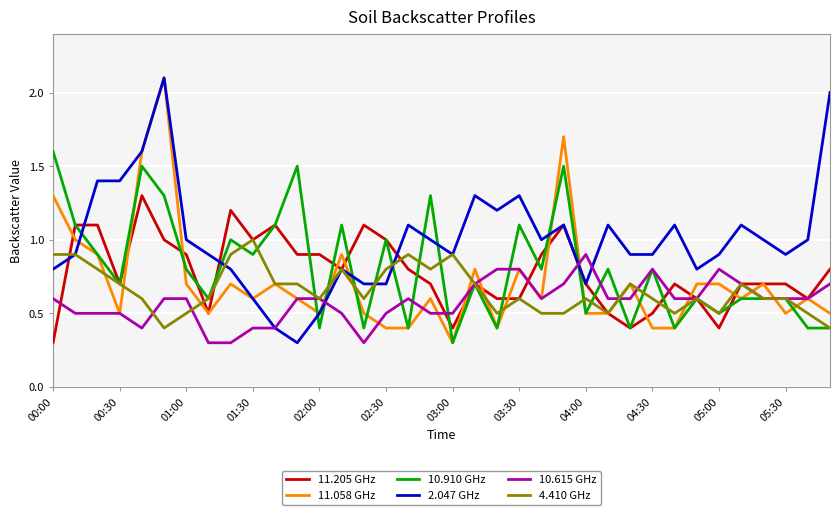

Which series has the largest total across all categories?

2.047 GHz